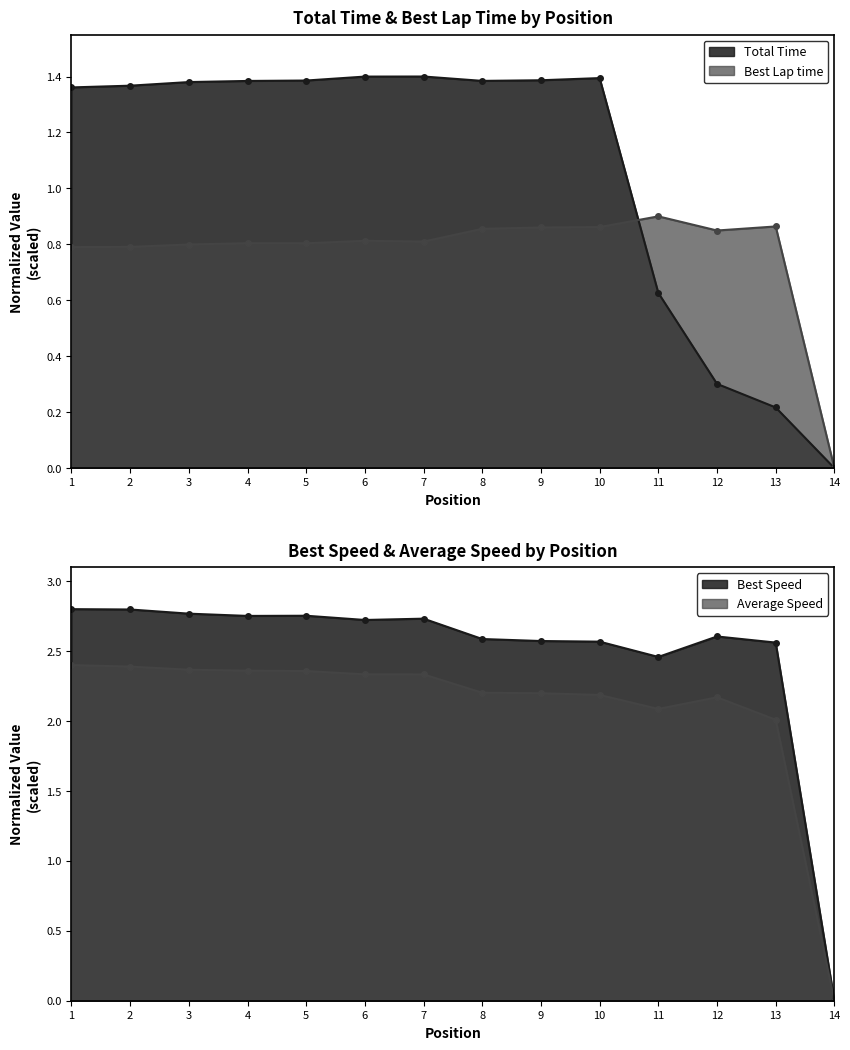

What is the greatest value displayed?

2.8